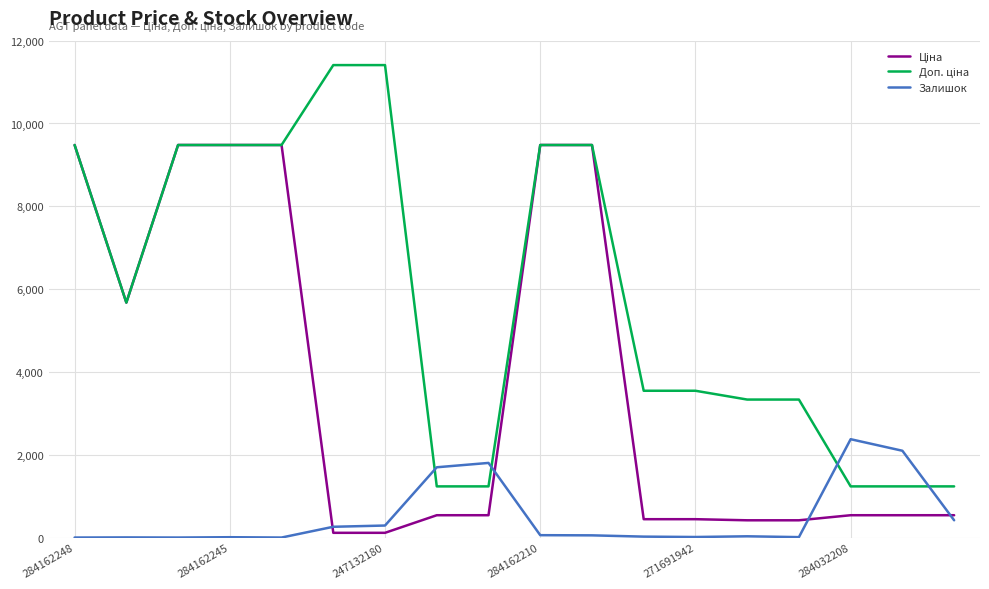

What is the highest value of the Залишок series?

2375.0